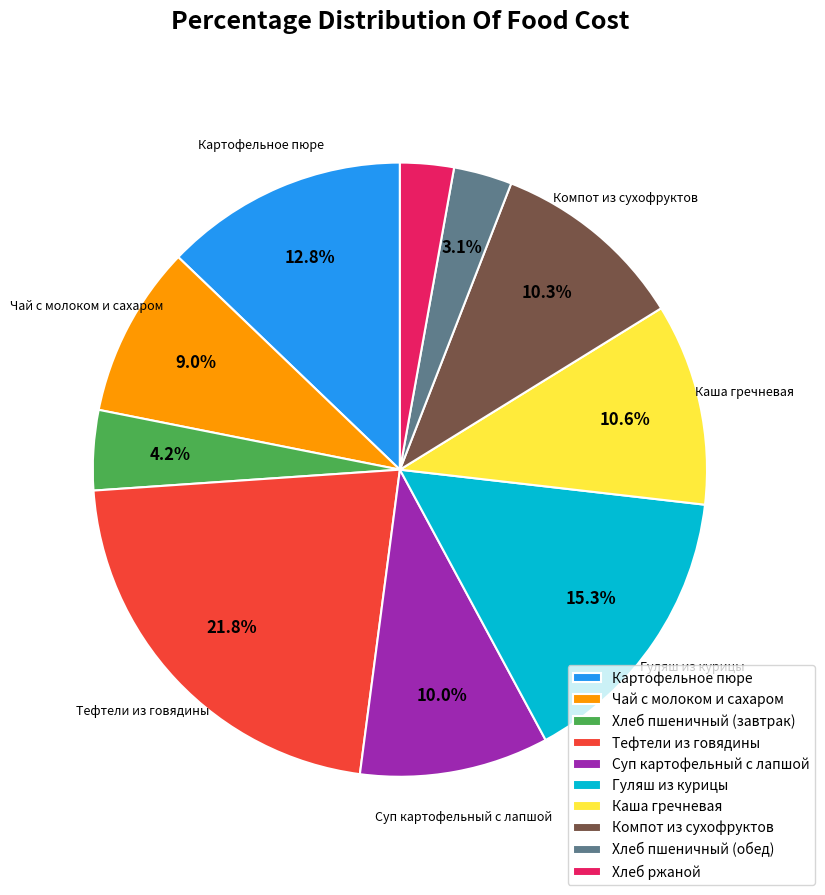

What percentage is the Хлеб пшеничный (завтрак) slice, to the nearest percent?

4%